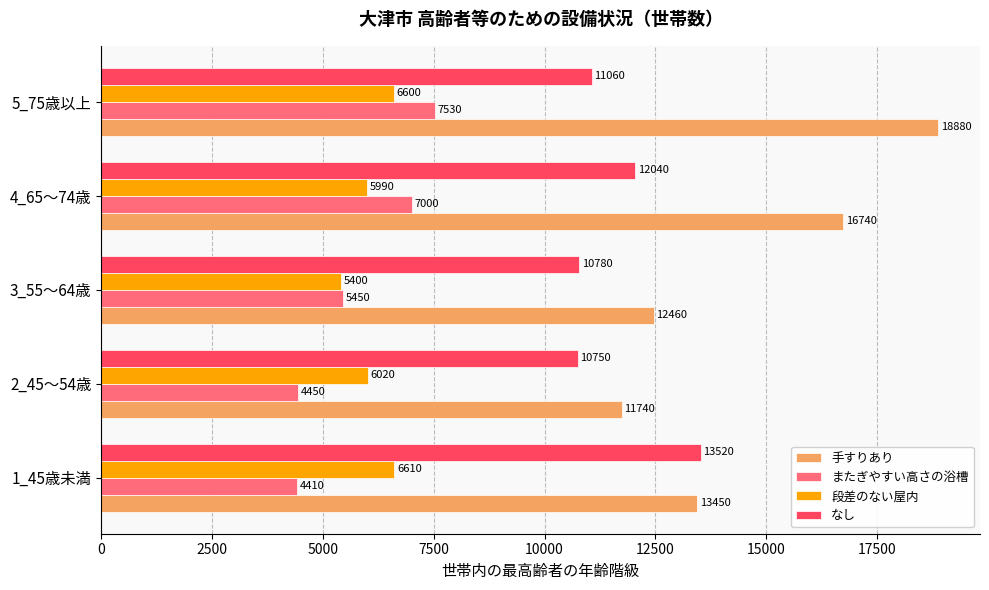

What is the sum of all 手すりあり values?

73270